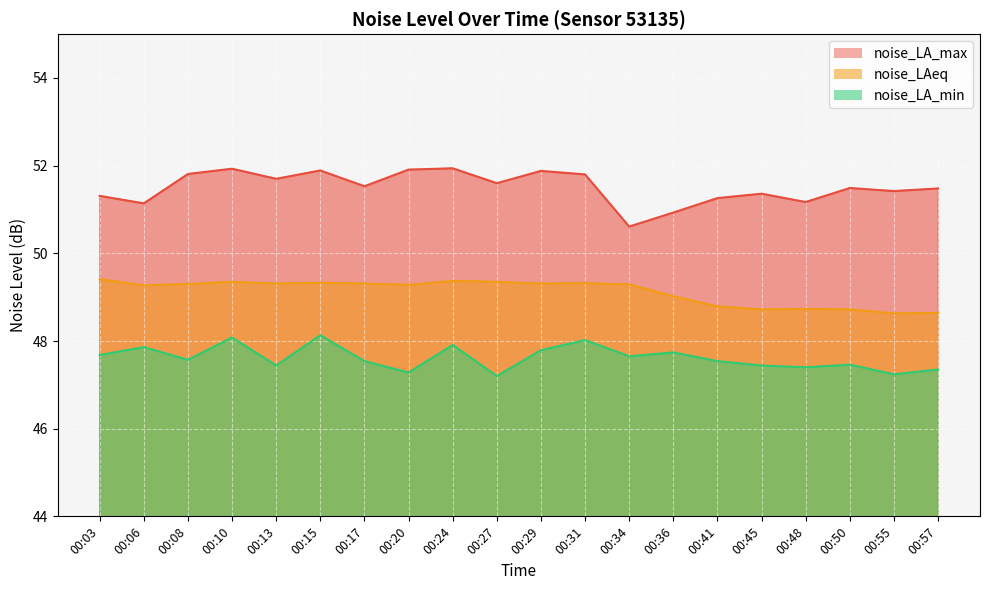

What is the value of the noise_LA_max point at the 12th from the left?

51.8